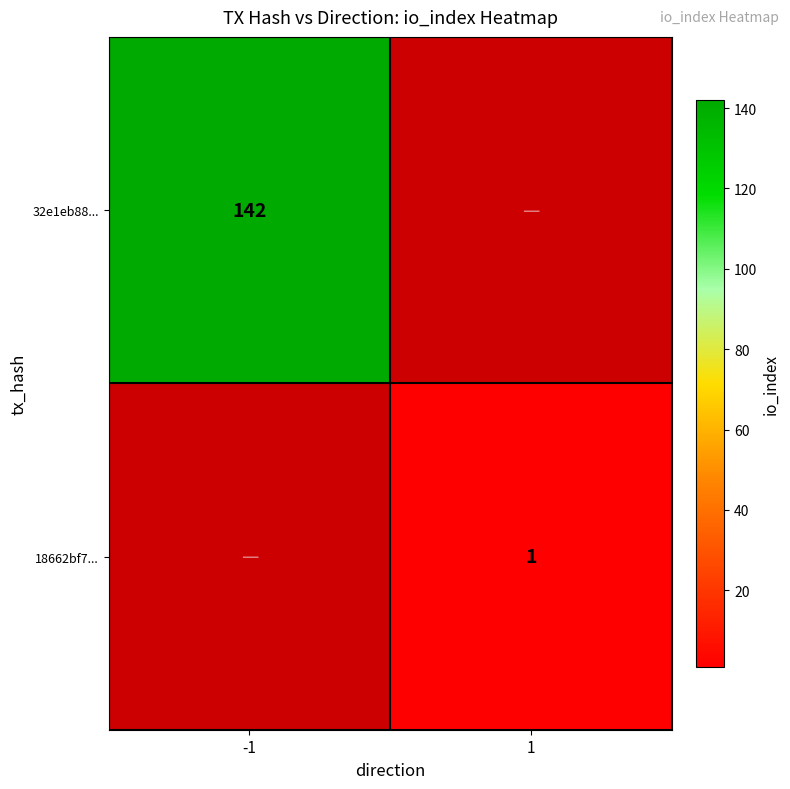

The 32e1eb88... series shows 208 at -1. True or false?

False